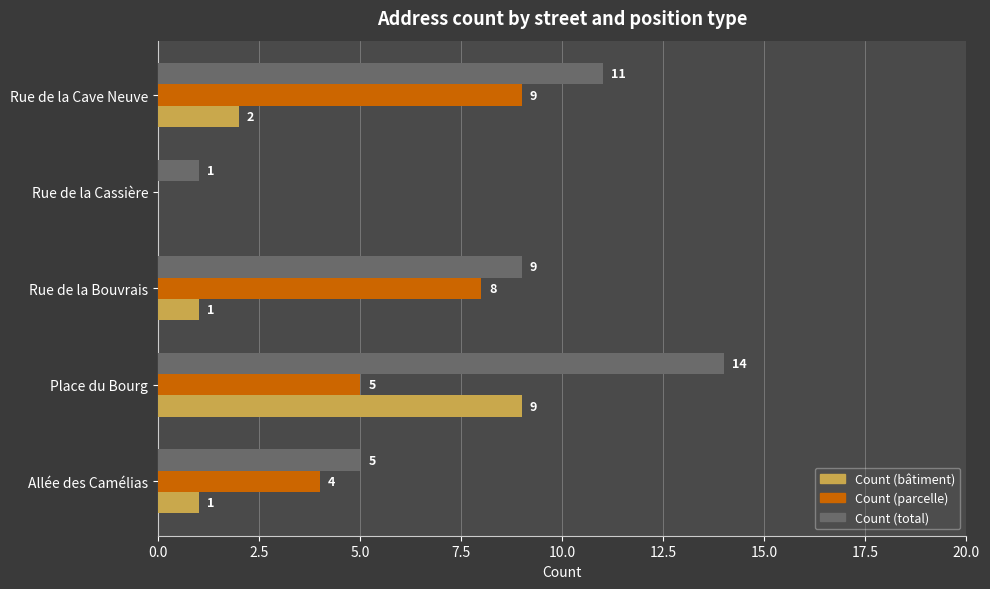

How many Count (total) values are between 5 and 11?

3